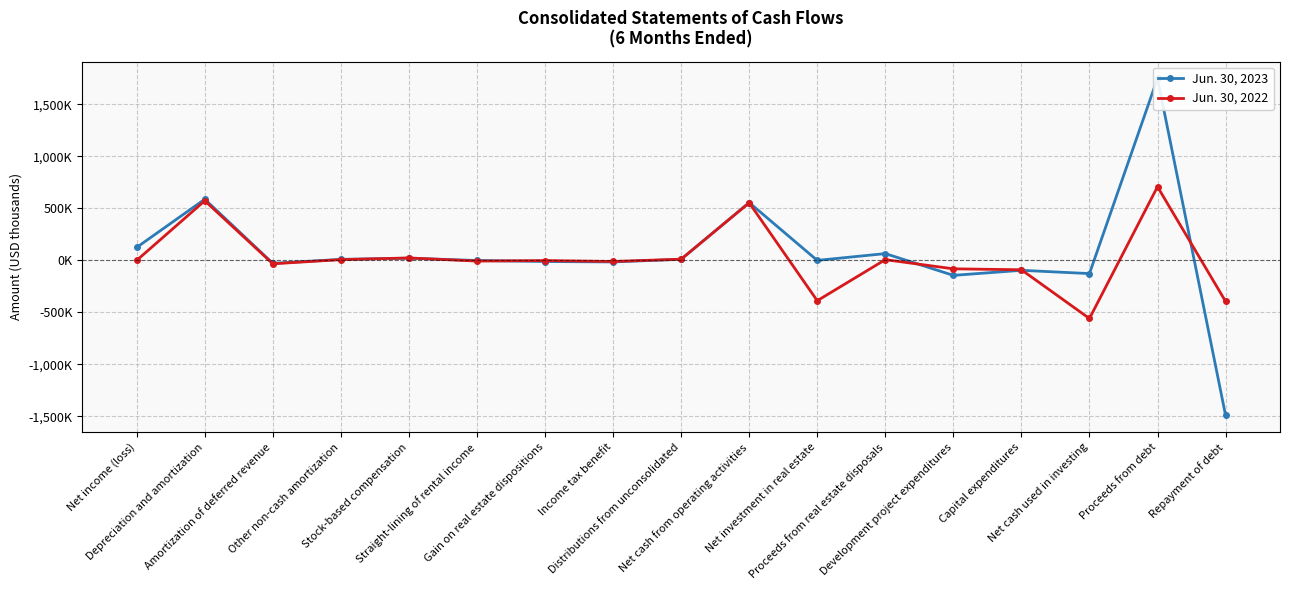

What is the minimum value for Jun. 30, 2022?

-559260